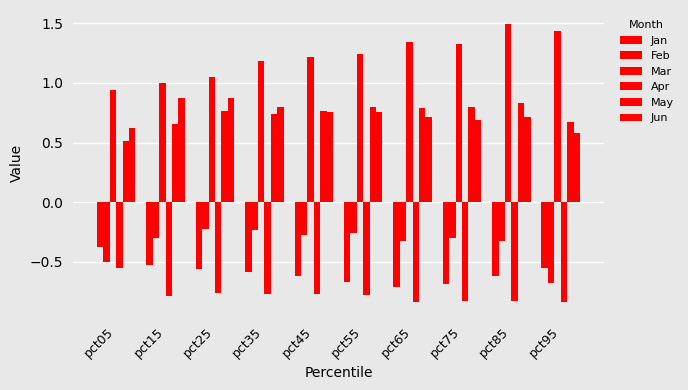

What is the sum of all May values?

7.3